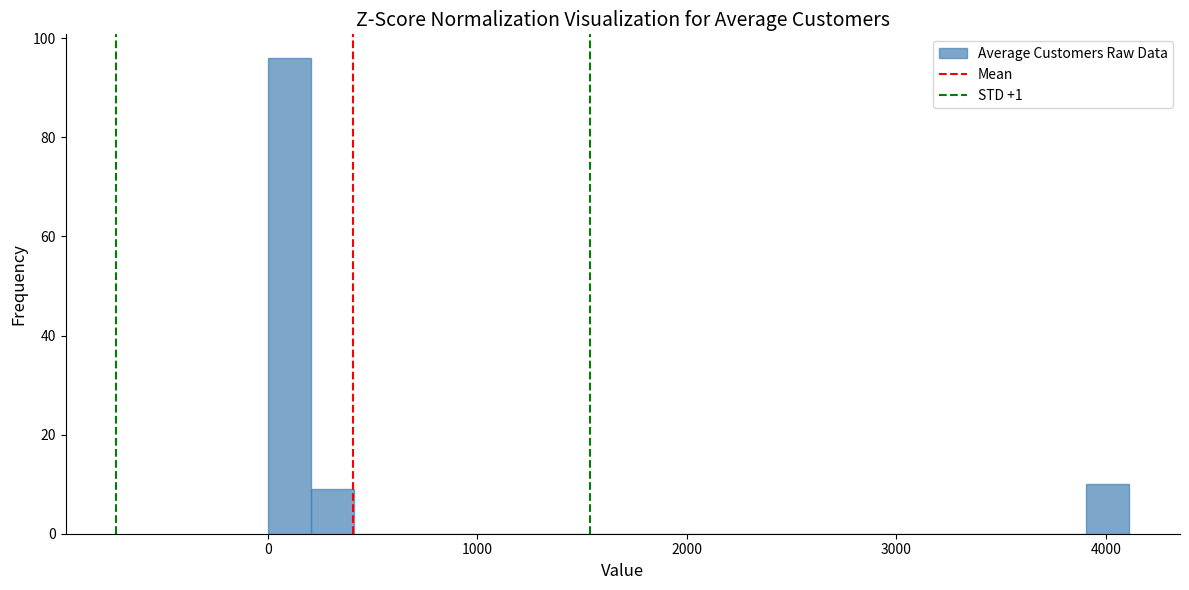

Around what value on the x-axis is the tallest bar? Give the approximate position of its centre, as read against the axis.

100